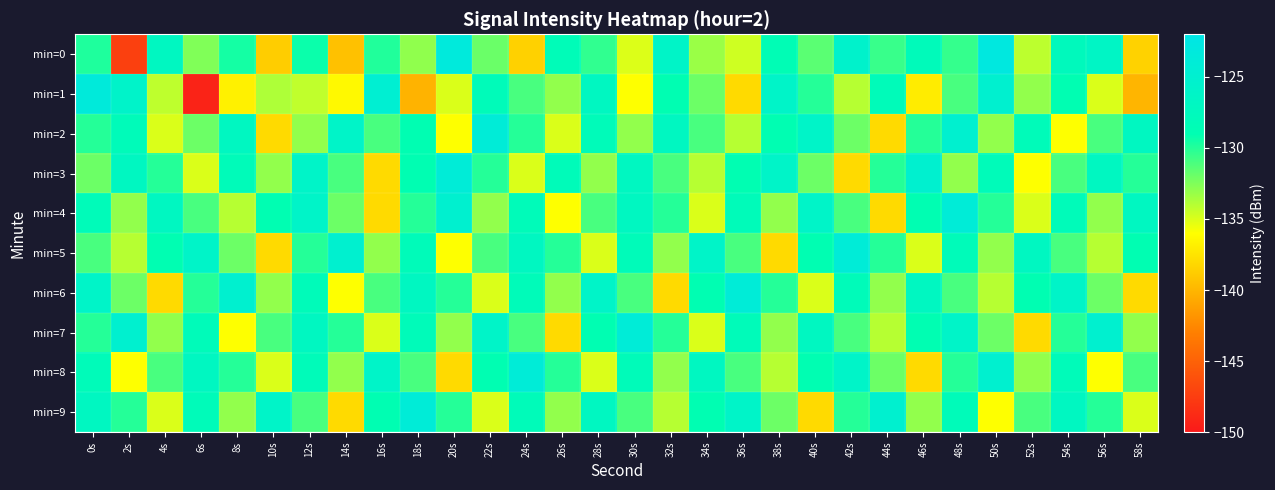

What is the total value across all series at 4s?

-1319.2